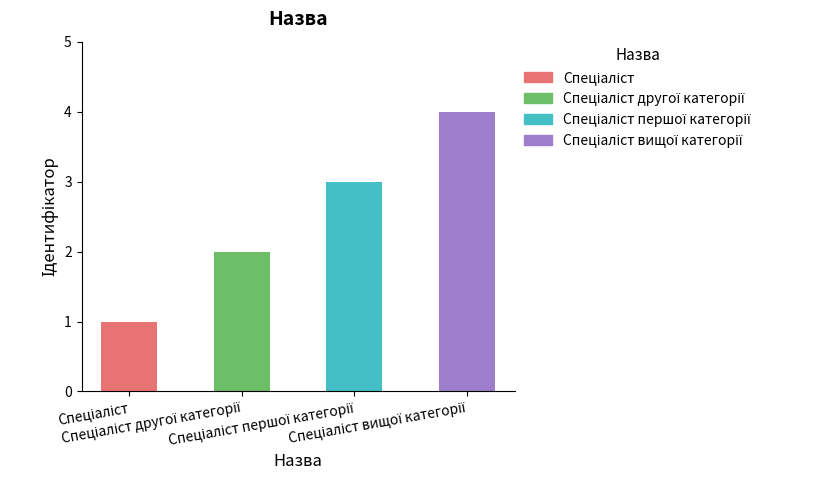

What is the value of the 4th bar from the left?

4